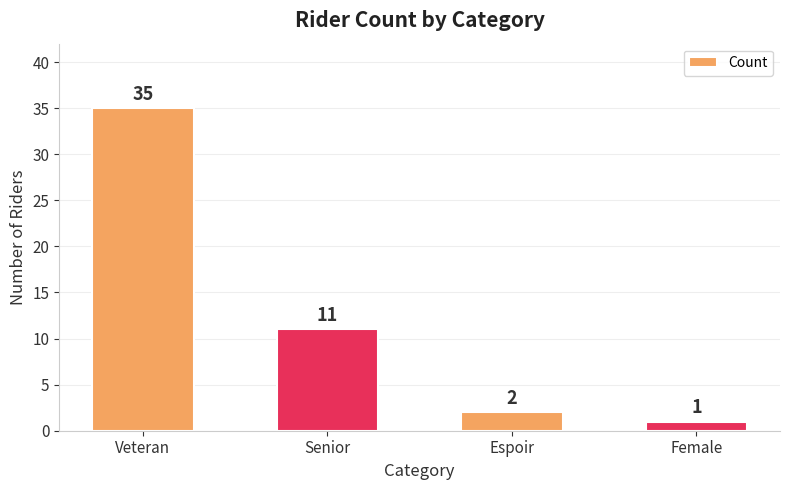

List the labels in order of value, smallest first.

Female, Espoir, Senior, Veteran